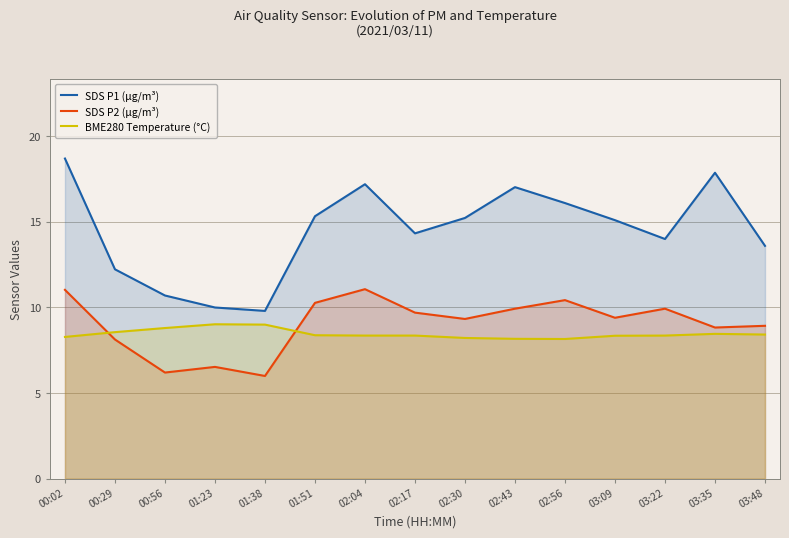

What is the total value across all series at 01:38?

24.8